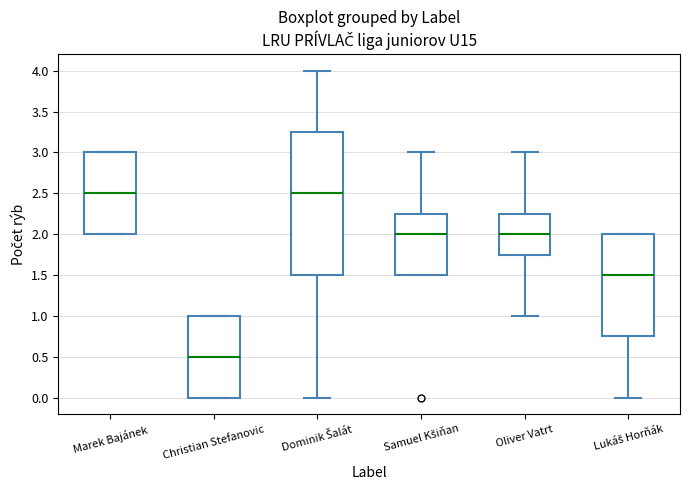

Which box has the lowest median line?

Christian Stefanovic